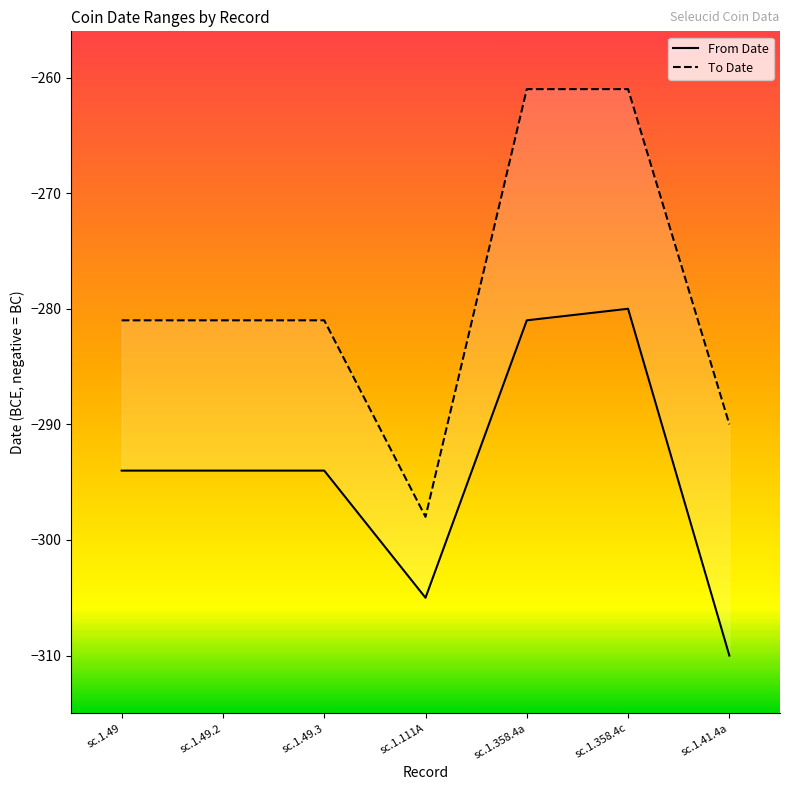

At which category does To Date reach its first local valley?

sc.1.111A